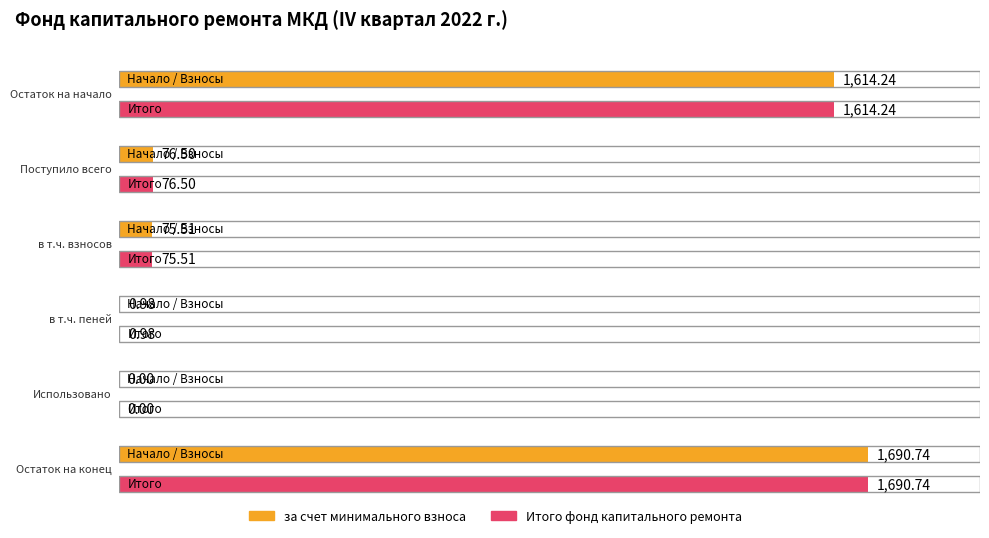

The за счет минимального взноса series shows 0.0 at Использовано. True or false?

True